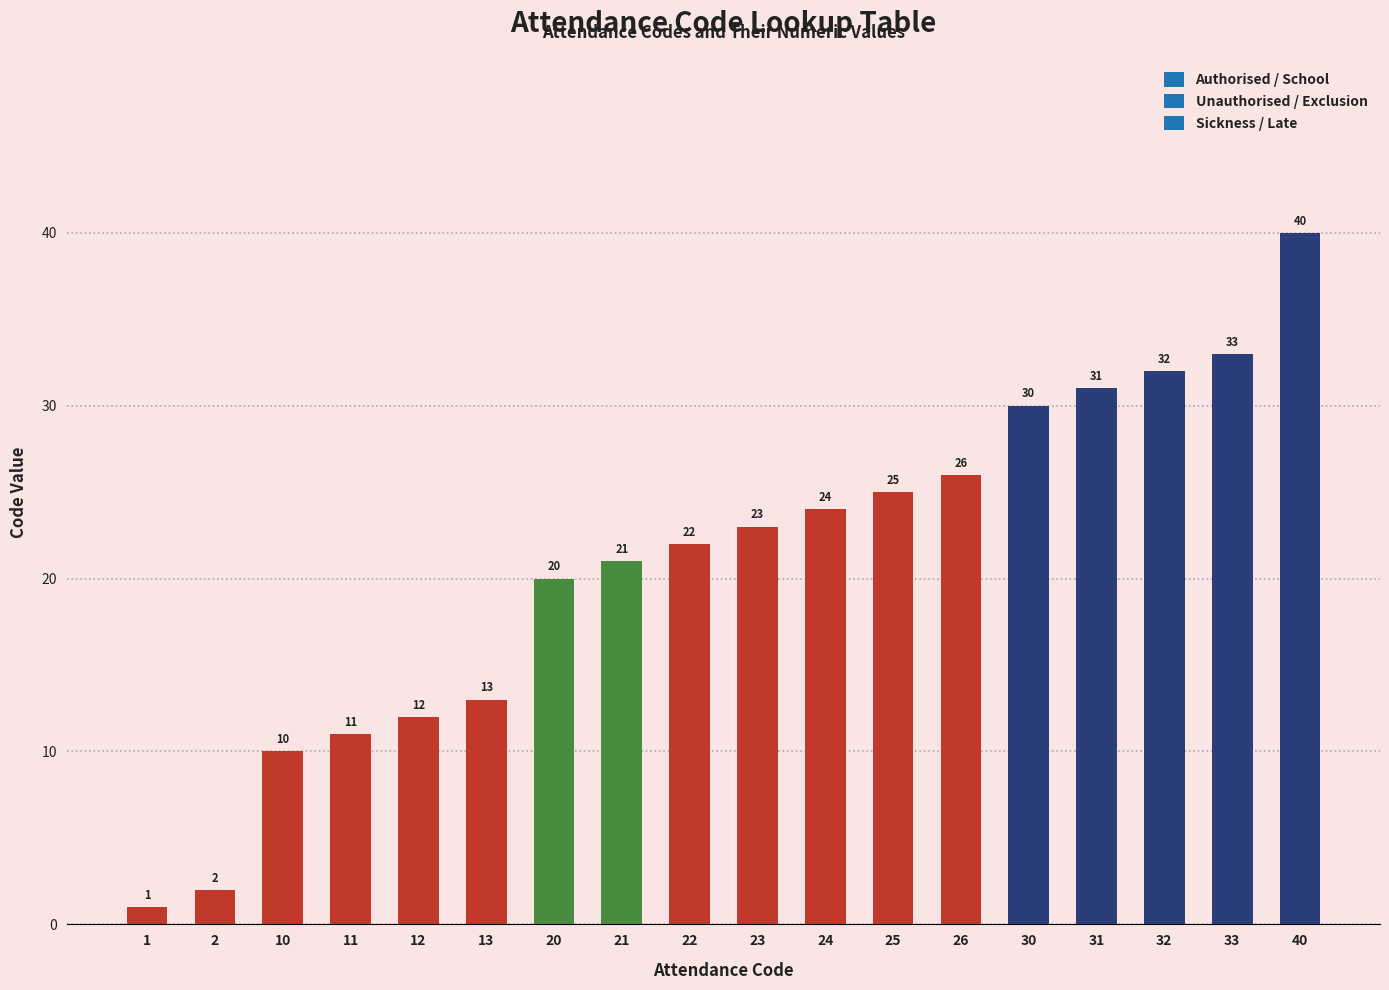

Is it true that the value at 24 is 38?

False